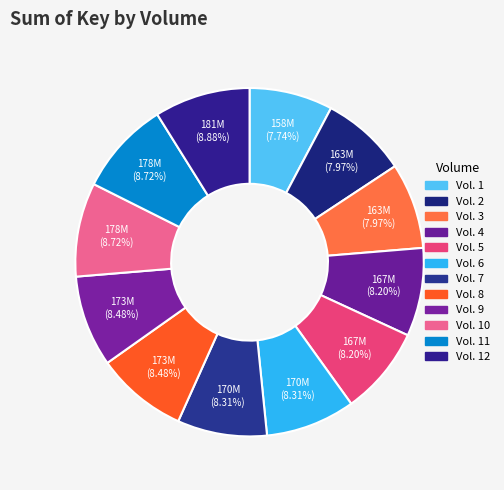

How many slices are in this pie chart?

12